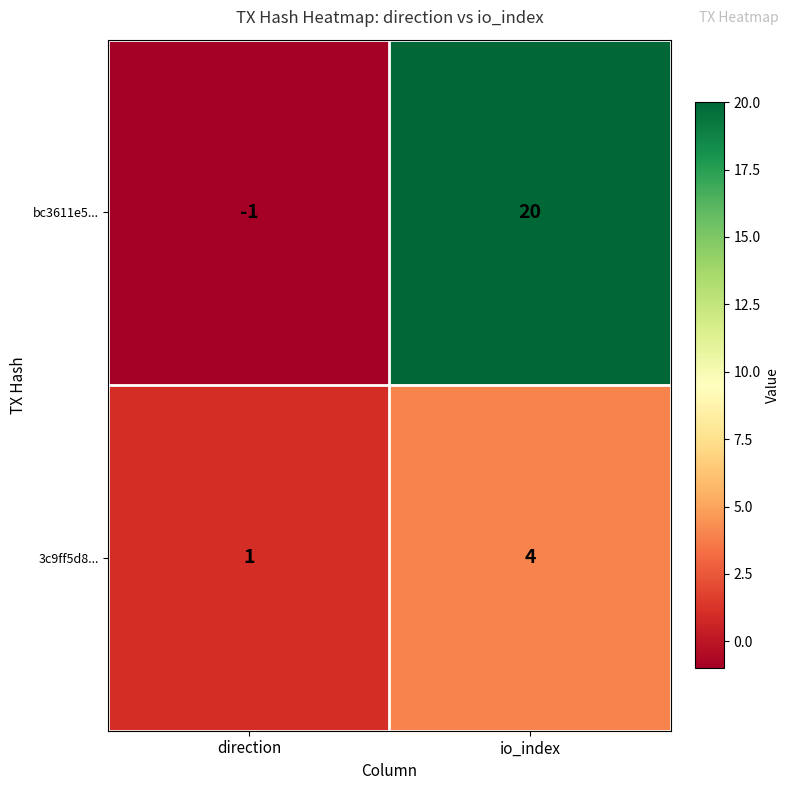

True or false: 3c9ff5d8... has a value of 2 at direction.

False